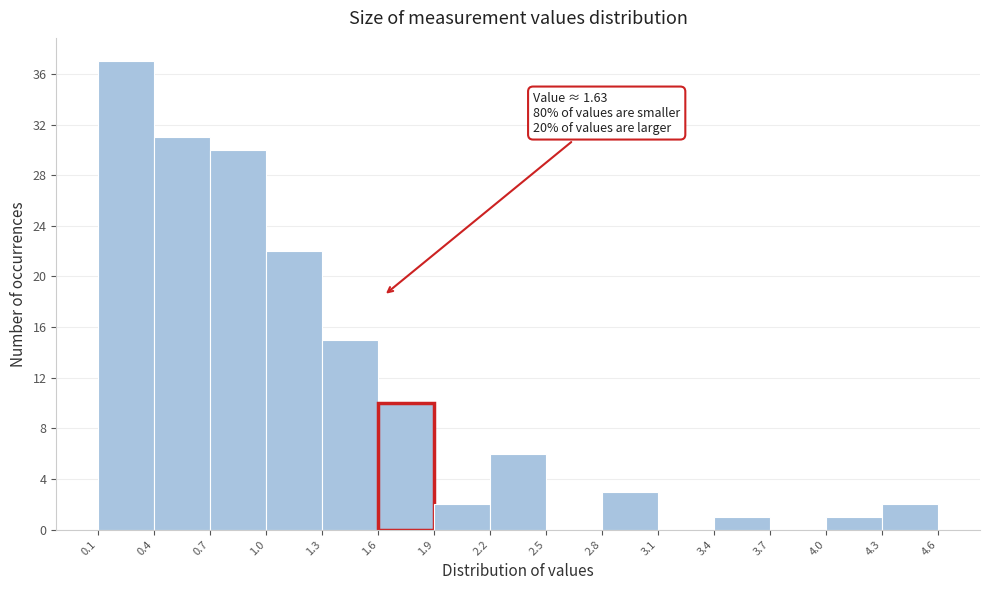

Which range on the x-axis has the tallest bar?

0.1 to 0.4